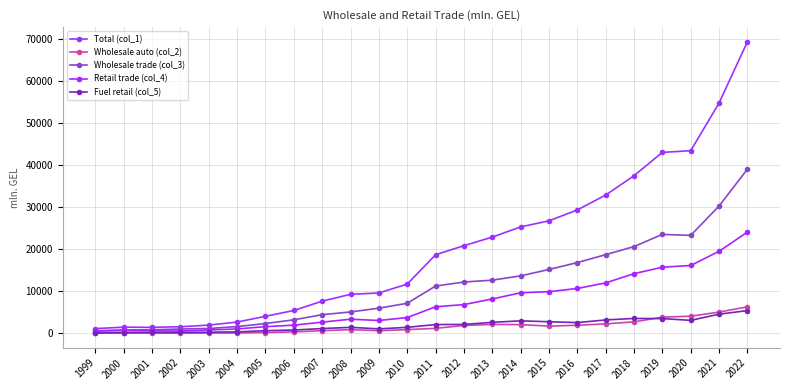

Is it true that Total (col_1) equals 18798.6 at 2010?

False